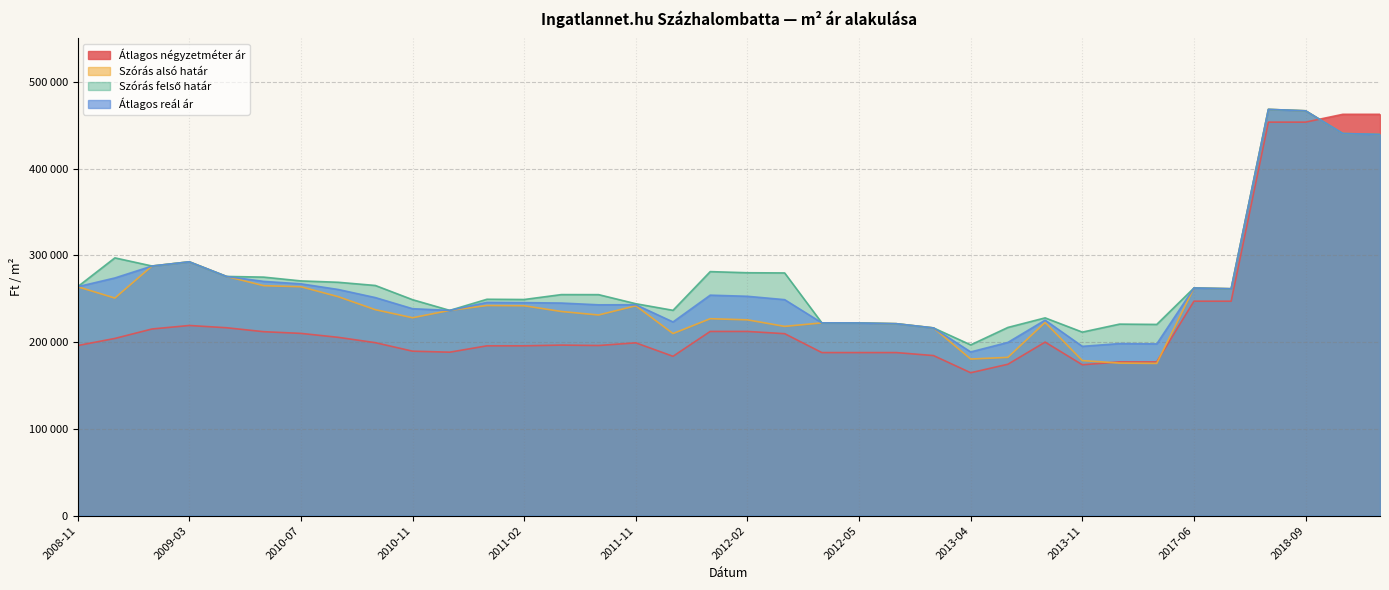

Is the value of Szórás felső határ at 2012-07 greater than the value of Átlagos négyzetméter ár at 2009-02?

Yes